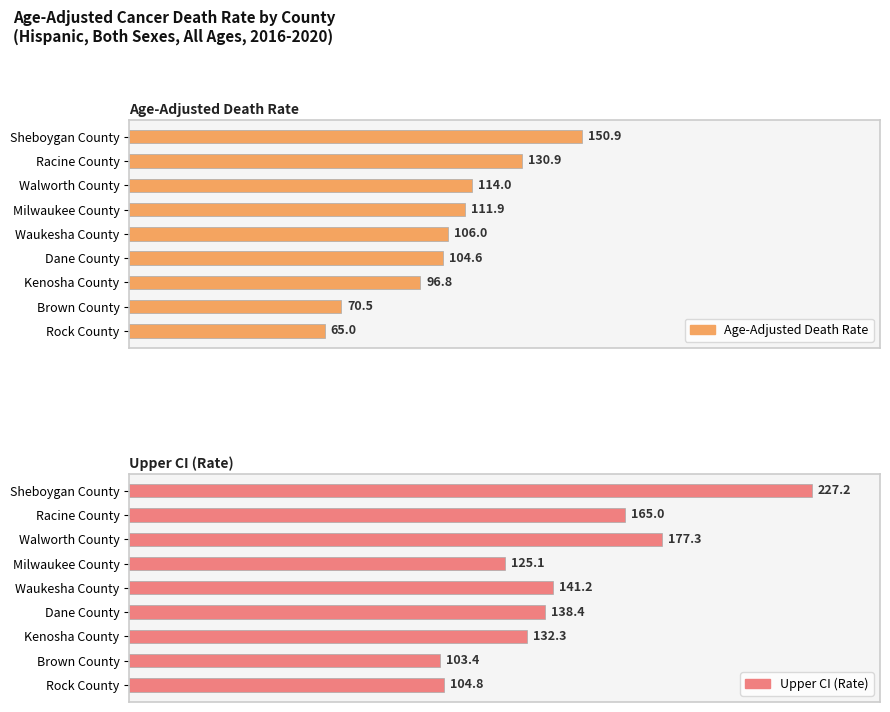

What is the difference between the highest and lowest values at Milwaukee County?

13.2